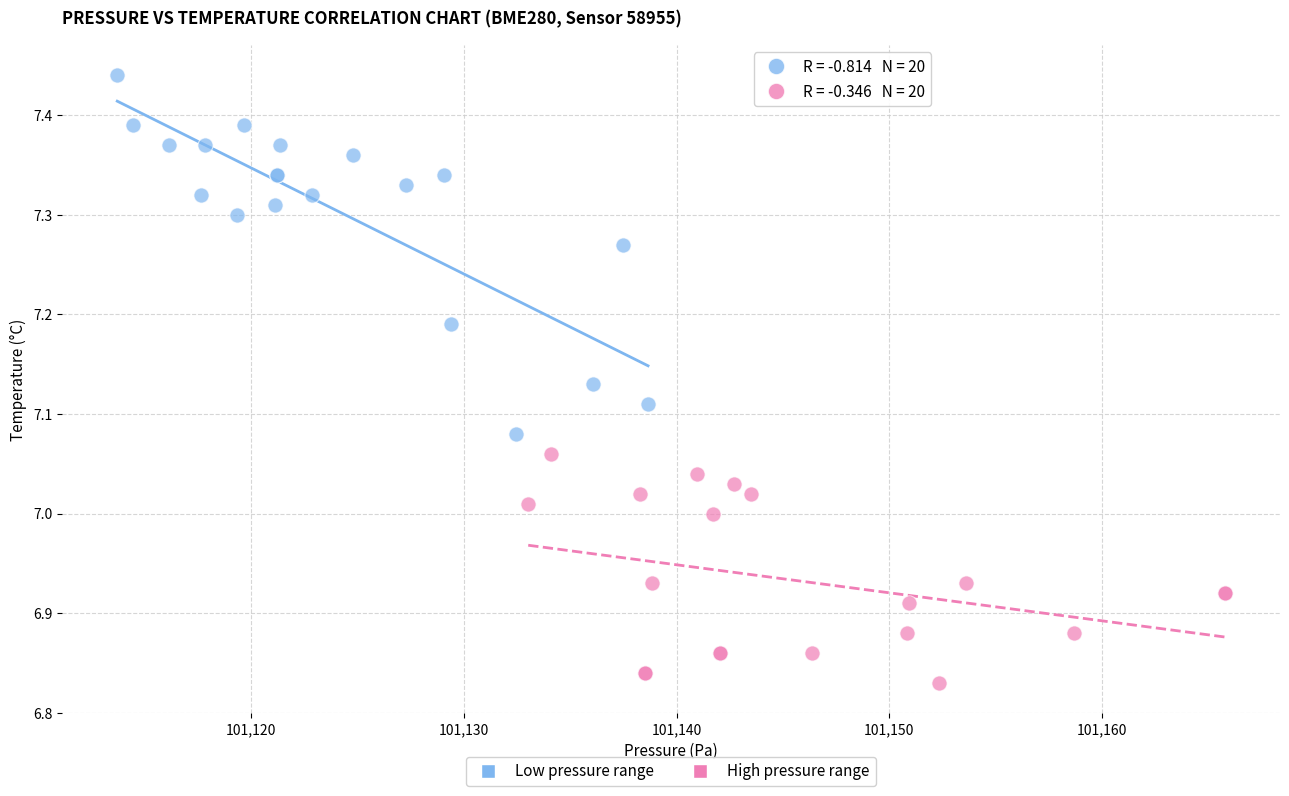

What are all the series names shown in the legend?

Low pressure range, High pressure range